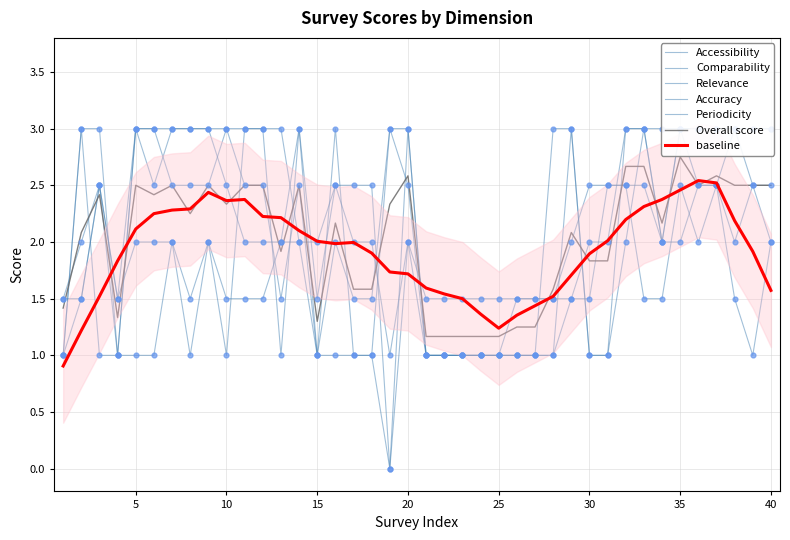

At how many categories does at least one series exceed 2?

30